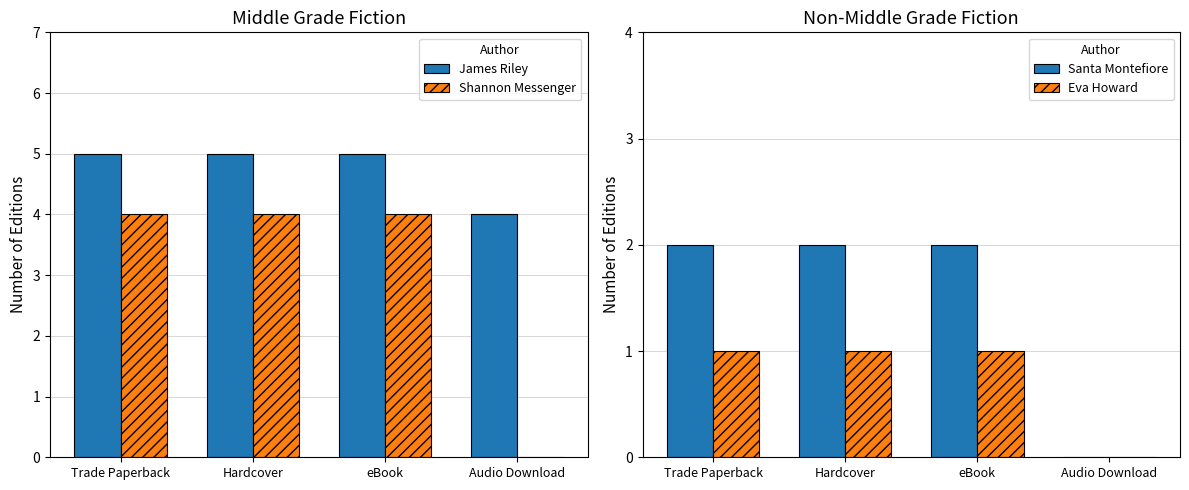

Which category has the lowest value in the Santa Montefiore series?

Audio Download